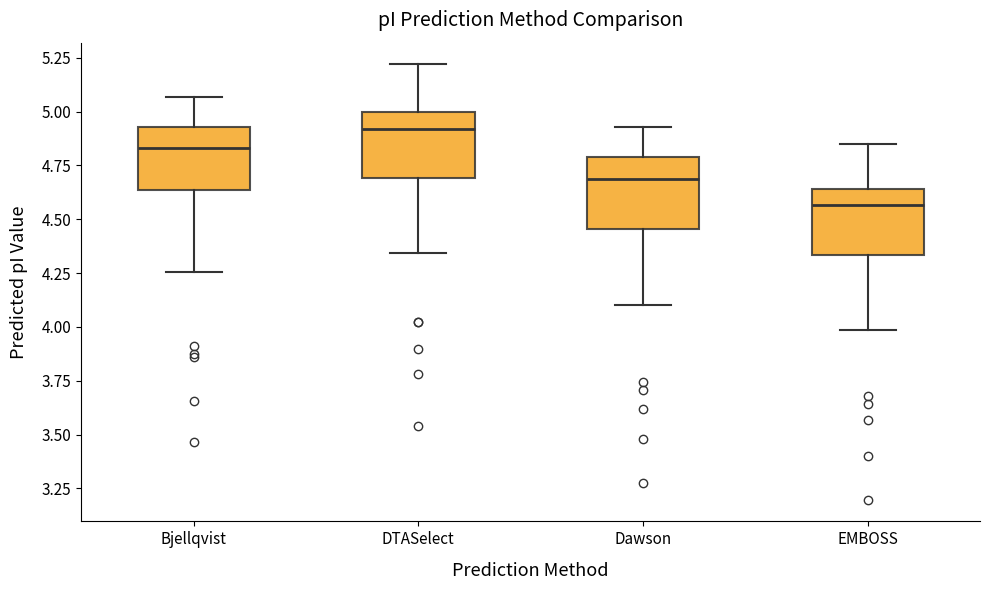

Which box has the lowest median line?

EMBOSS